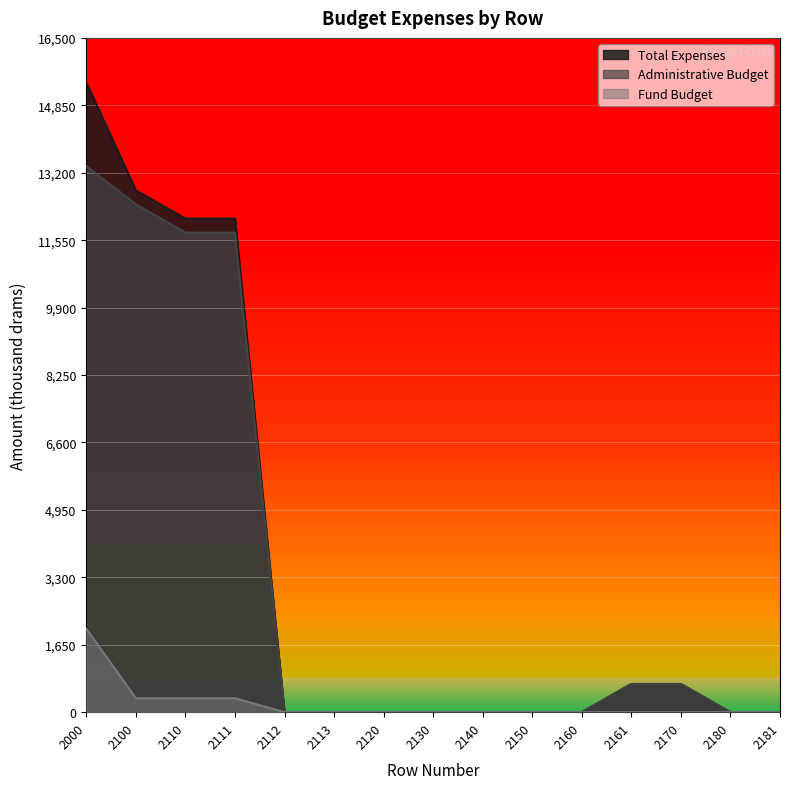

Which label corresponds to the largest value in the chart?

2000